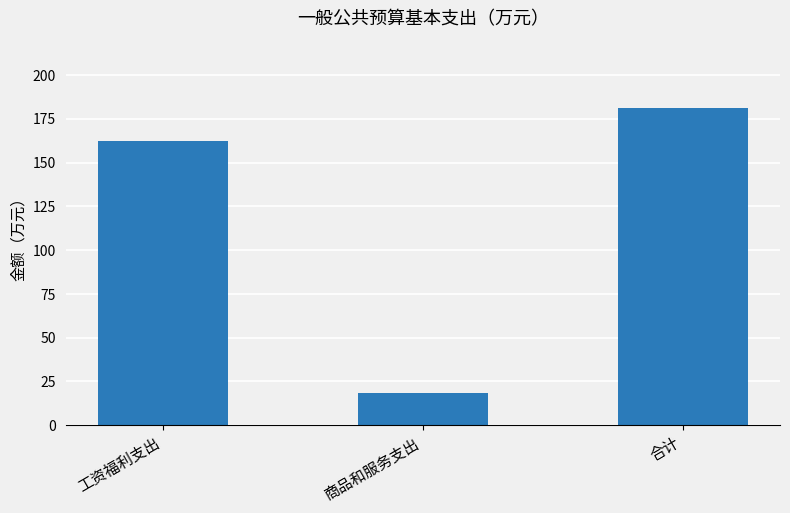

Is it true that the value at 商品和服务支出 is 18.6?

True